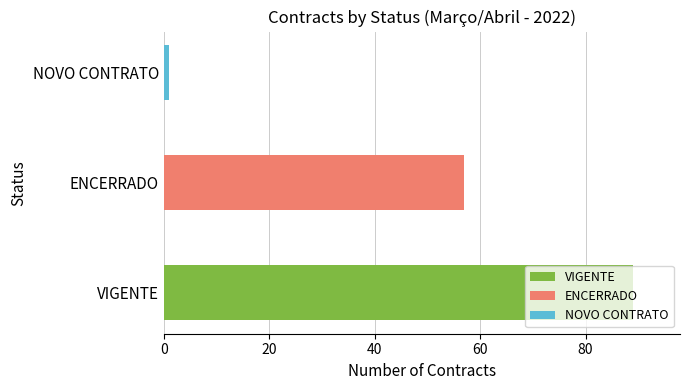

List the labels in order of value, largest first.

VIGENTE, ENCERRADO, NOVO CONTRATO